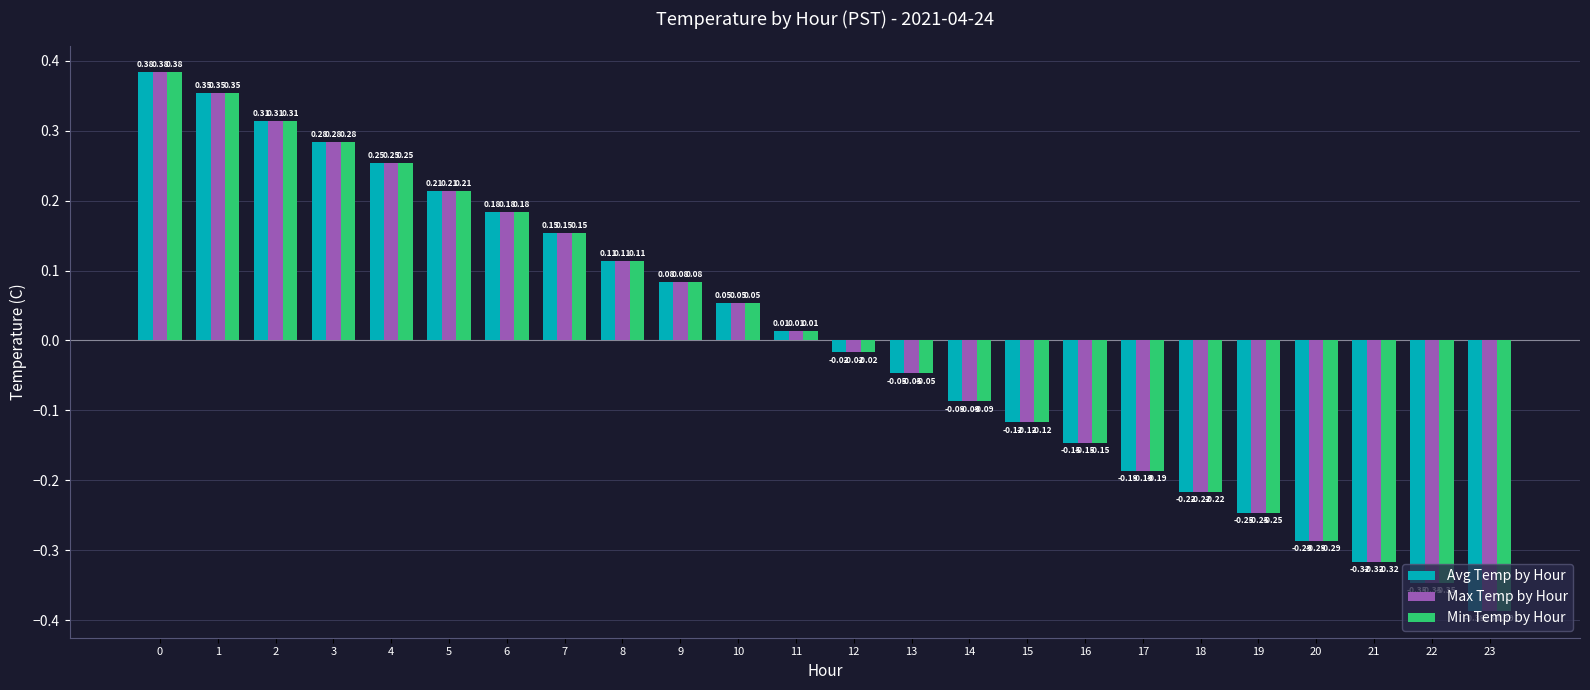

What is the sum of the Max Temp by Hour values at 0 and 6?

0.6